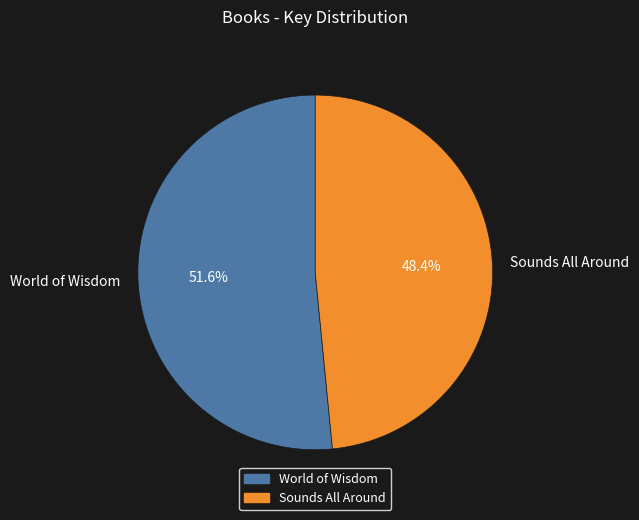

True or false: Sounds All Around accounts for 48% of the total.

True